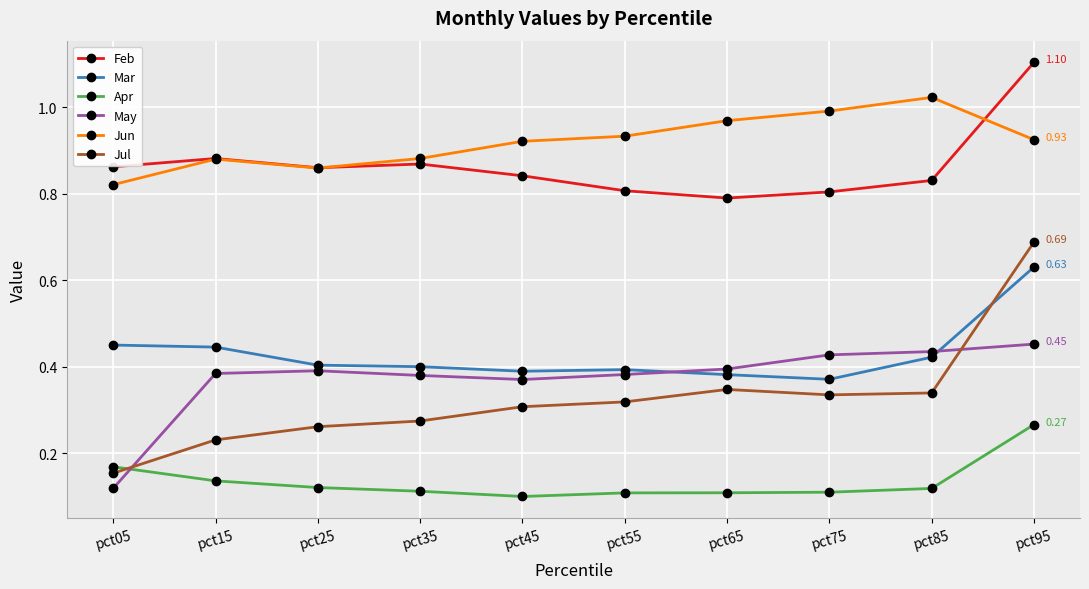

Rank the series by their maximum value, from lowest to highest.

Apr, May, Mar, Jul, Jun, Feb